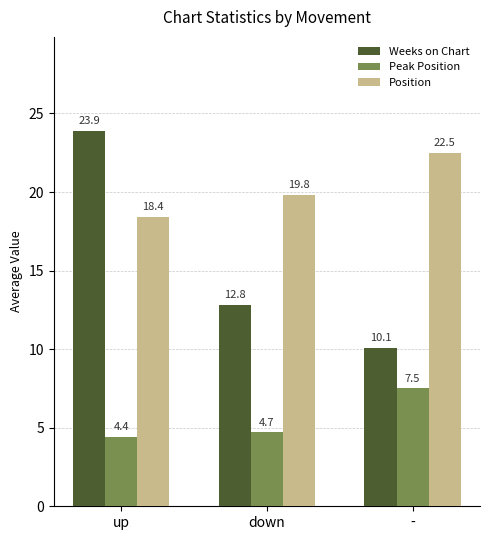

What position from the right is down?

2